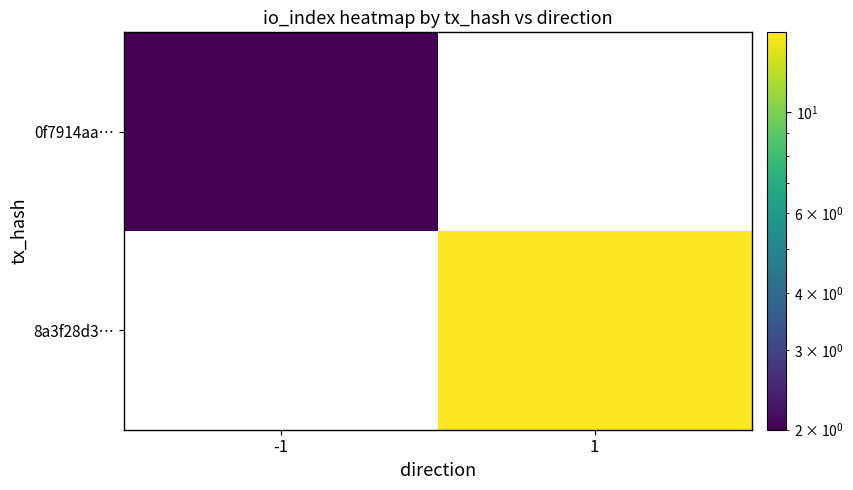

What is the highest value of the 0f7914aa… series?

2.0